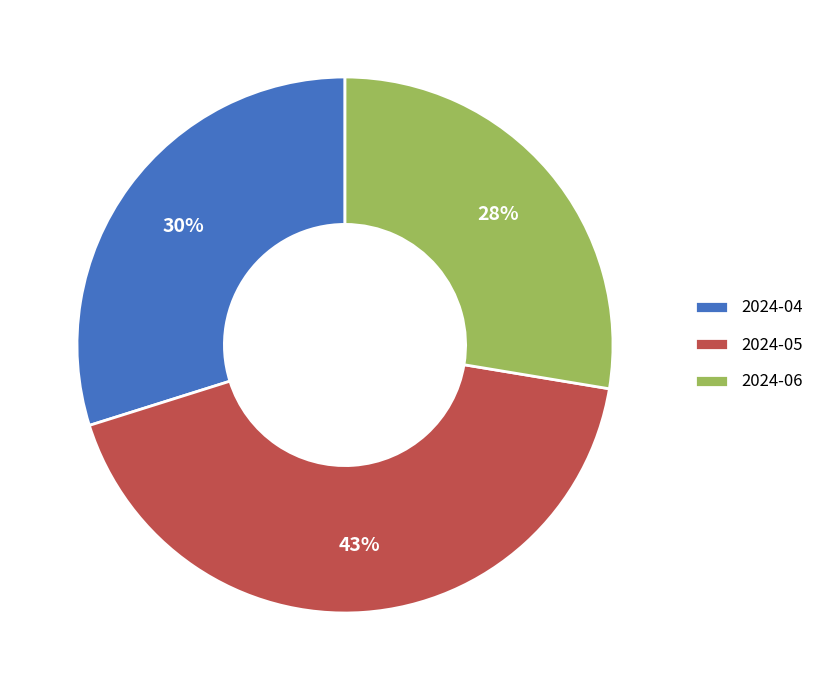

Combined, do 2024-05 and 2024-04 account for over 50%?

Yes